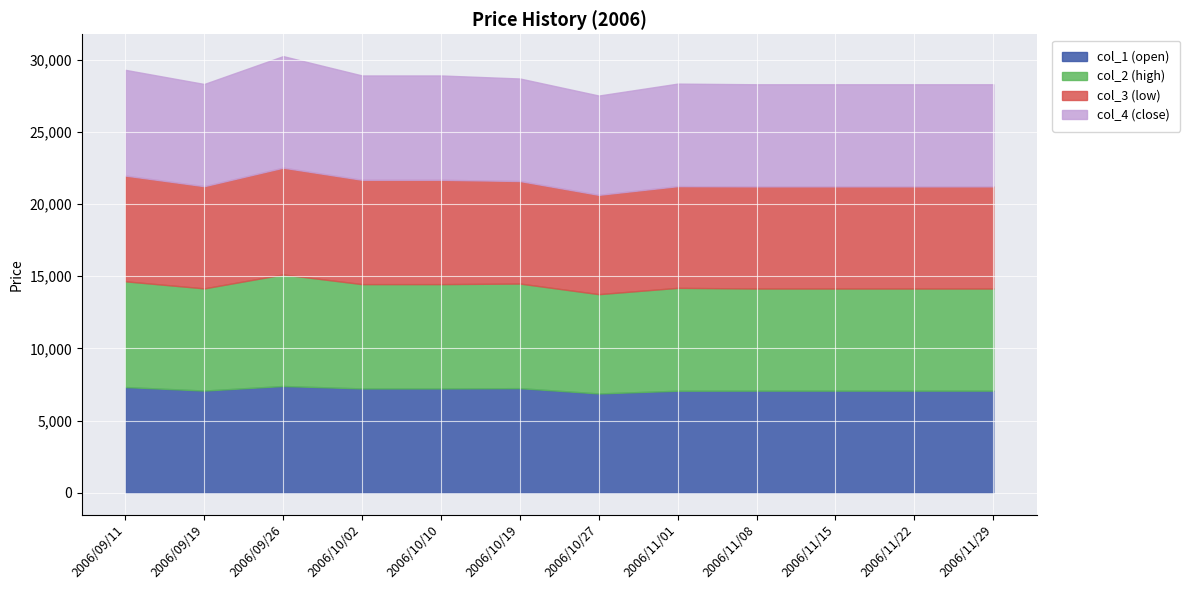

What is the highest value of the col_1 (open) series?

7395.0